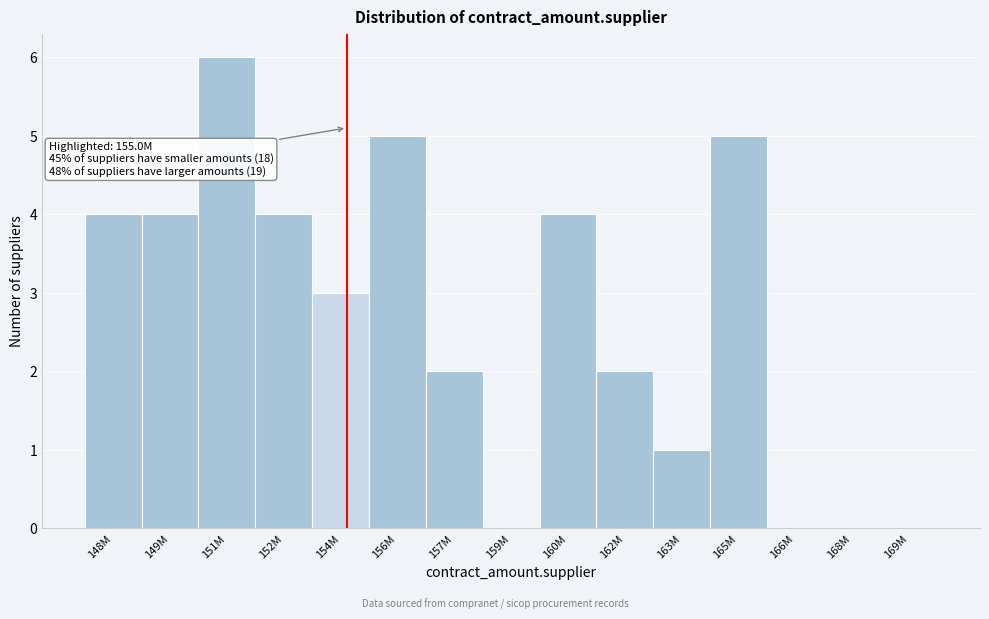

What is the sum of all values?

40